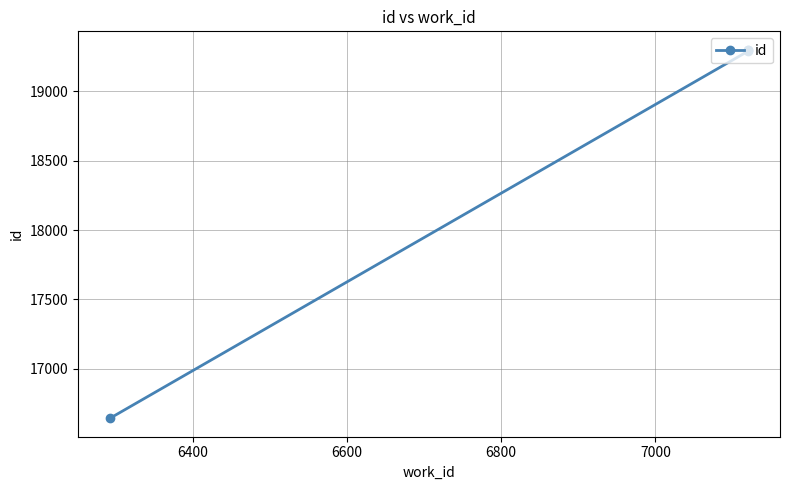

How many values are below 19294?

2